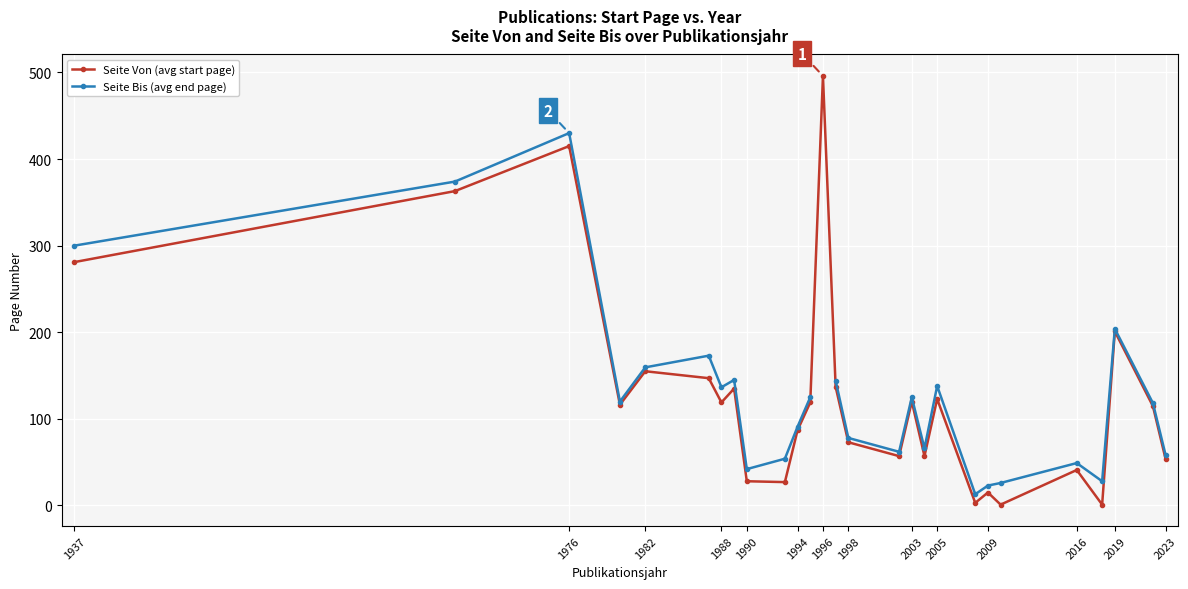

True or false: Seite Von (avg start page) has more than 1 interior local peaks.

True